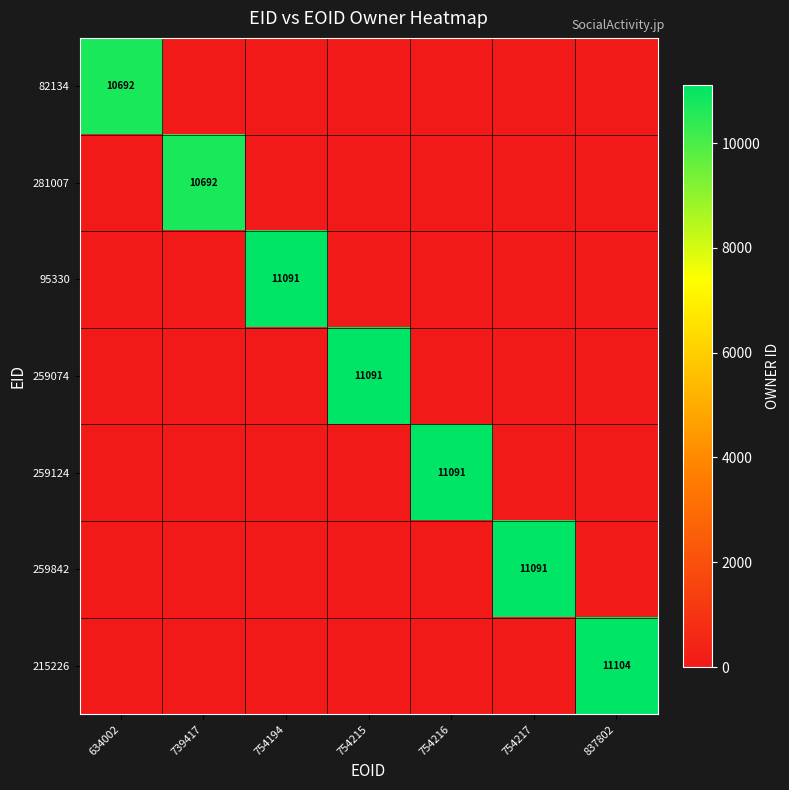

How many values in 259124 are above zero?

1